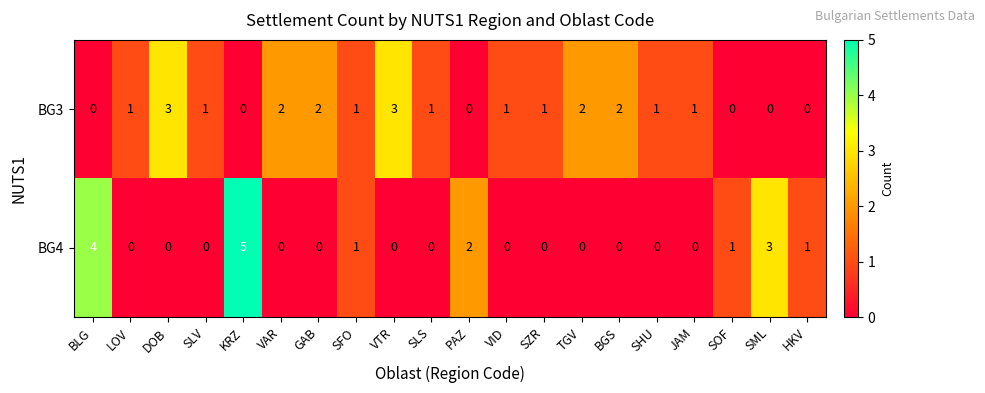

Which series has the largest total across all categories?

BG3